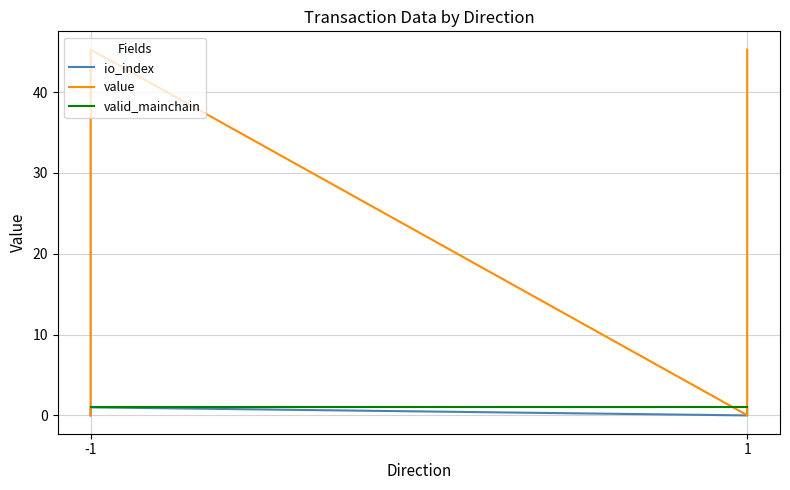

Count the io_index values in the range 0 to 1.

4